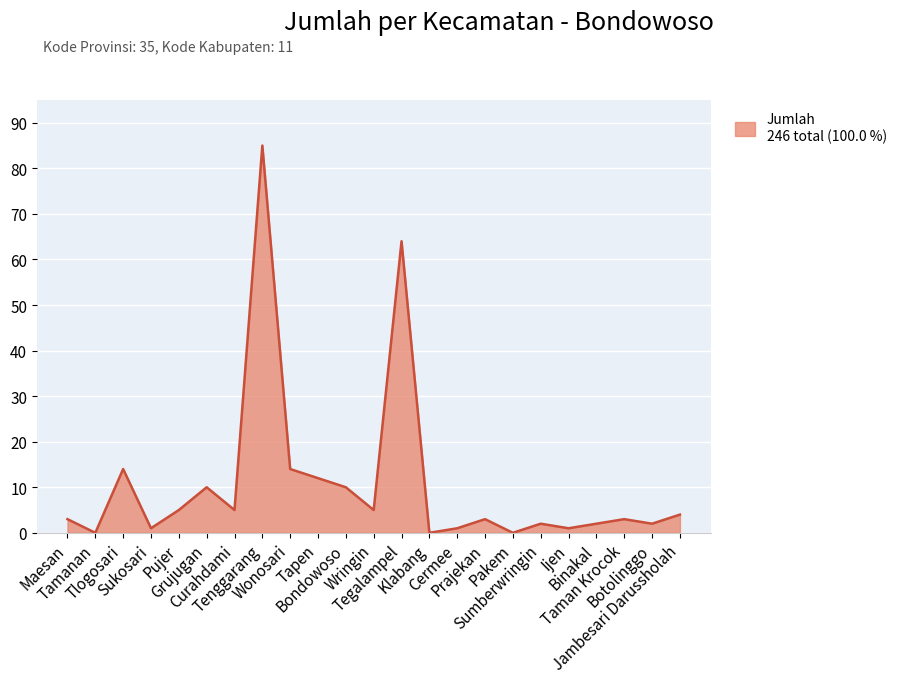

Which label corresponds to the largest value in the chart?

Tenggarang